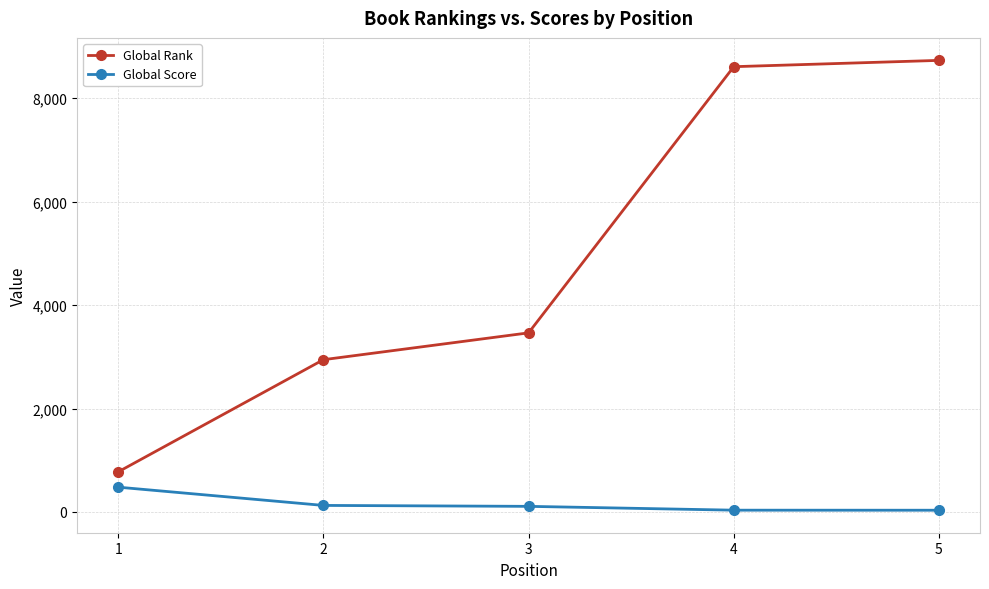

True or false: Global Rank and Global Score intersect in this chart.

False